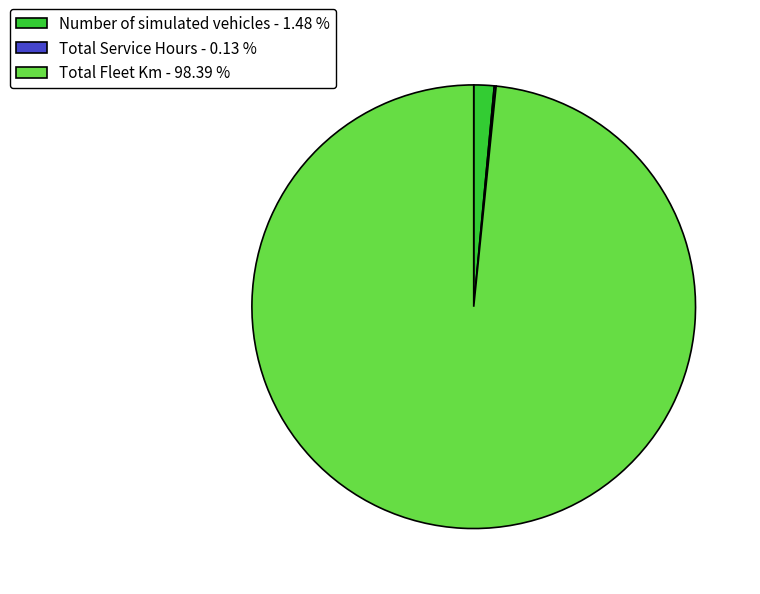

What is the largest slice in the pie chart?

Total Fleet Km